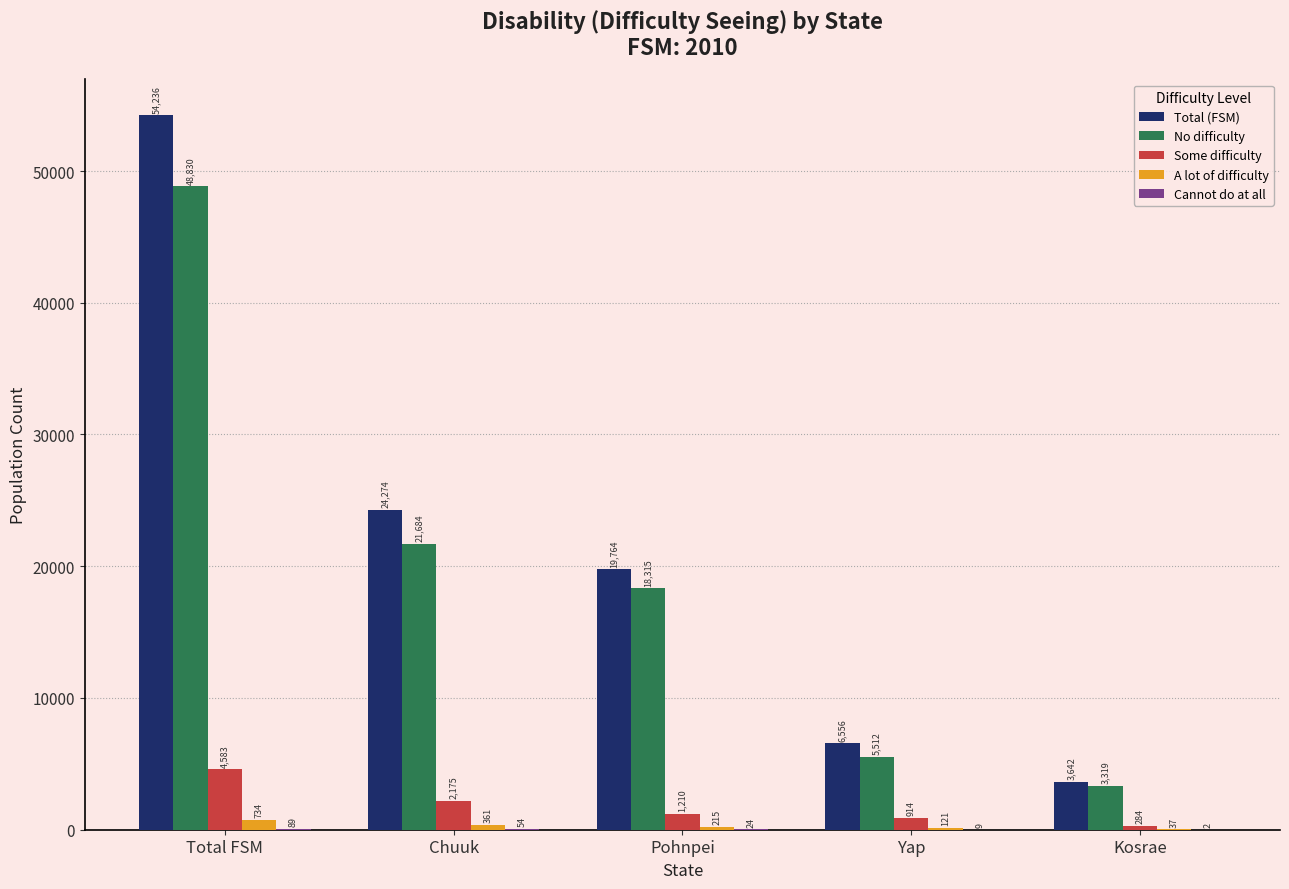

Read the Some difficulty value at Yap, to the nearest 50.

900